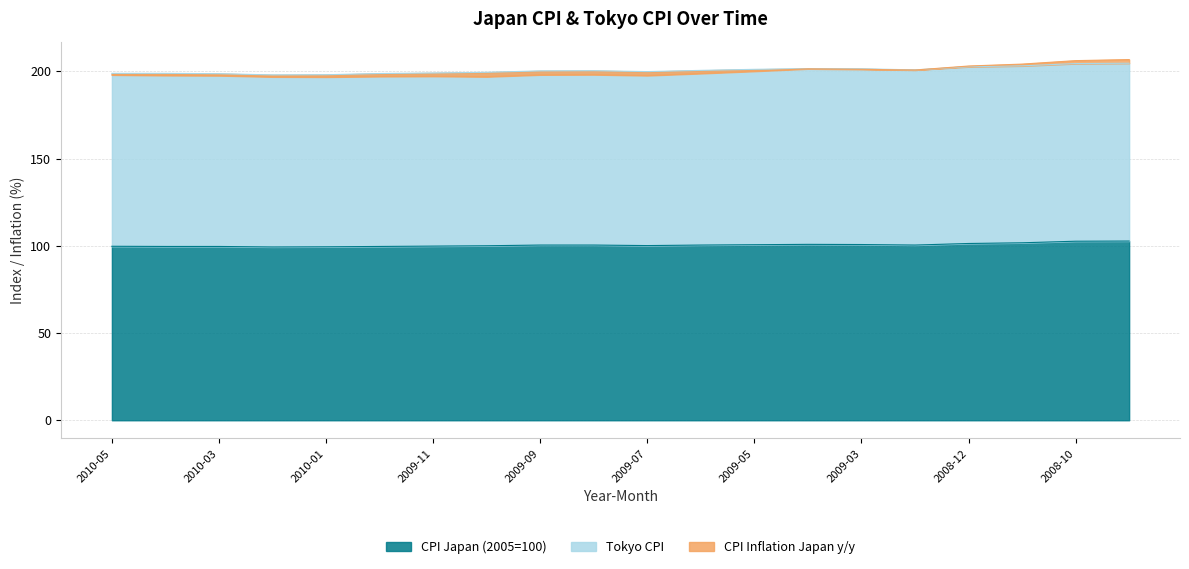

In CPI Japan (2005=100), how many points are lower than both neighbors (excluding endpoints)?

3